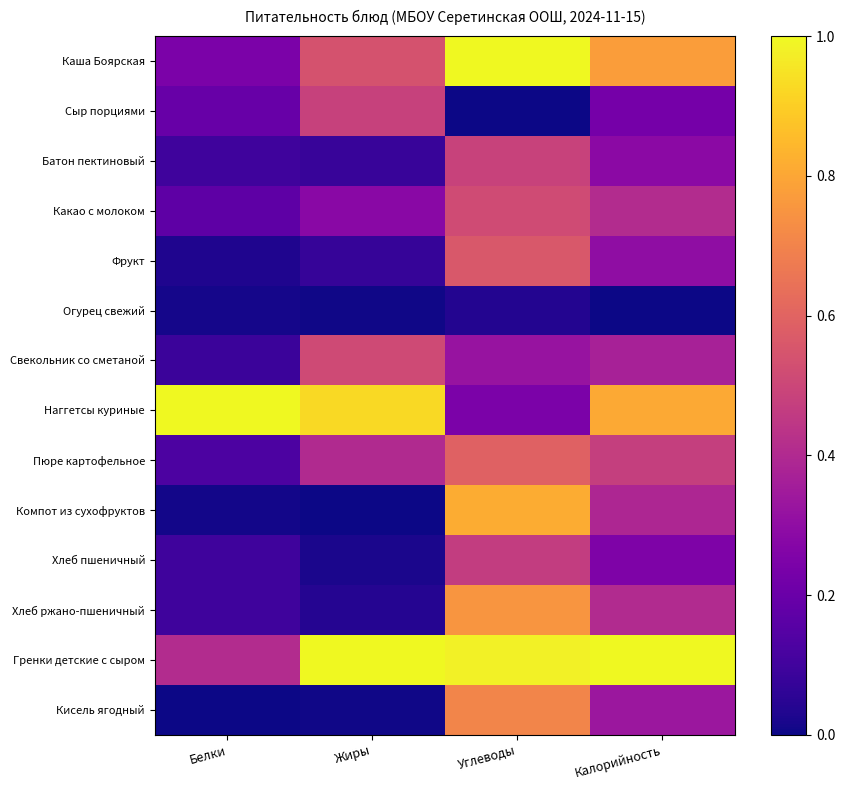

Which series has the largest range (max minus min)?

Компот из сухофруктов